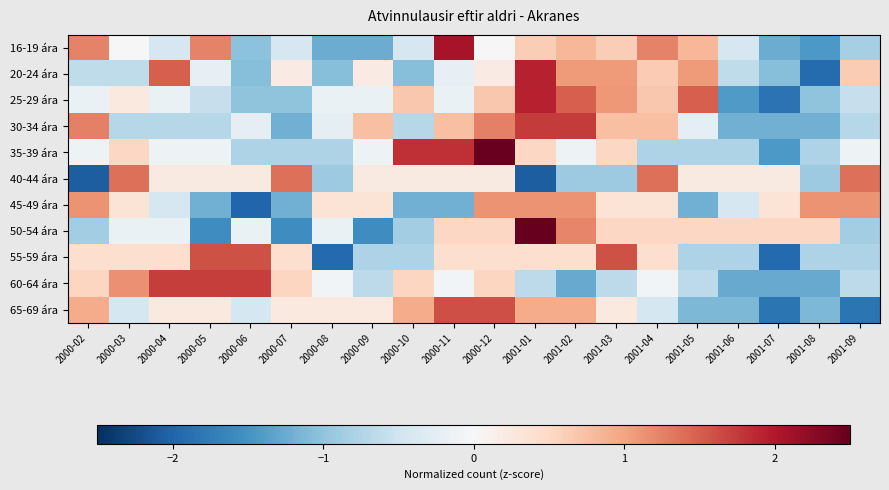

What is the spread (max minus min) of values at 2000-12?

2.5